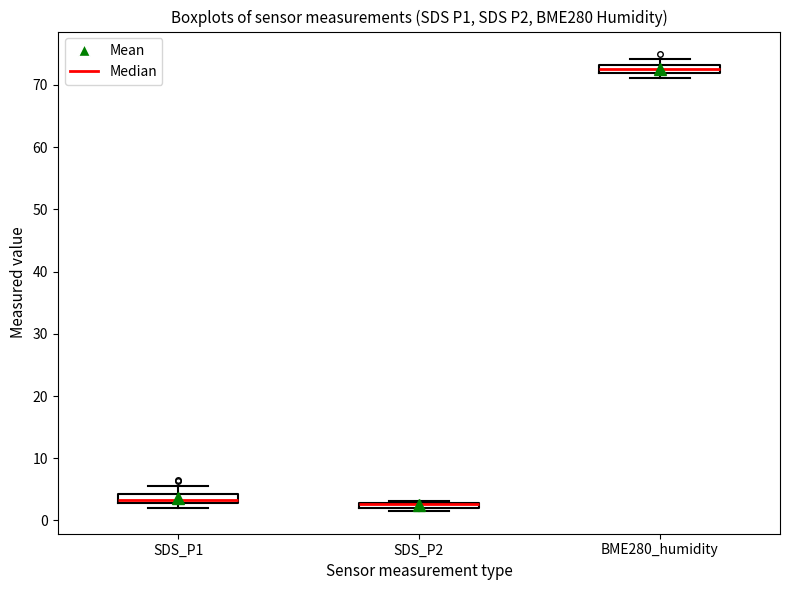

Where does the upper whisker of the box for BME280_humidity end on the y-axis? The values are not printed on the chart, so give them approximately, as read against the axis.

74